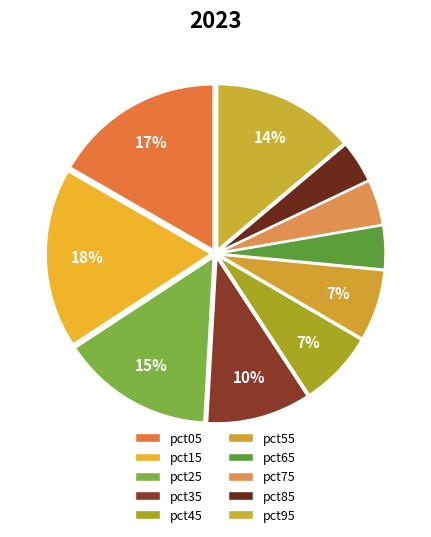

To the nearest percent, what is the difference between the largest and smallest slice percentages?

13%